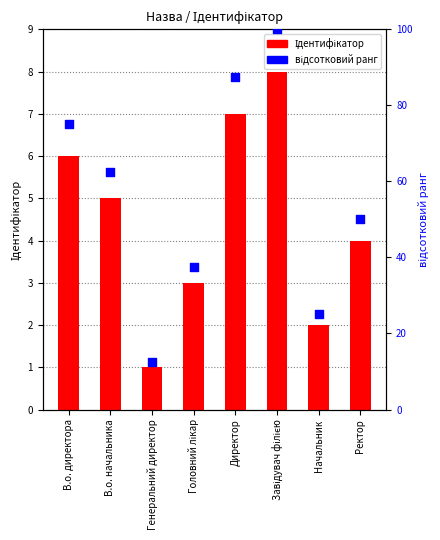

Is the value of відсотковий ранг at Завідувач філією greater than the value of Ідентифікатор at Начальник?

Yes